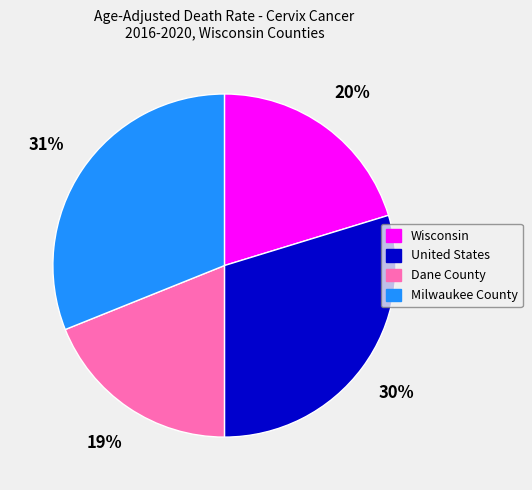

Combined, do Wisconsin and Dane County account for over 50%?

No